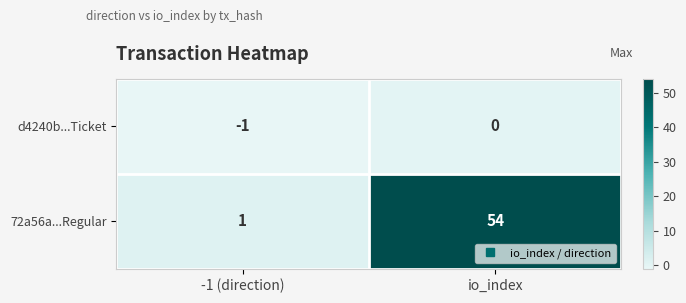

Which series has the largest total across all categories?

72a56a...Regular